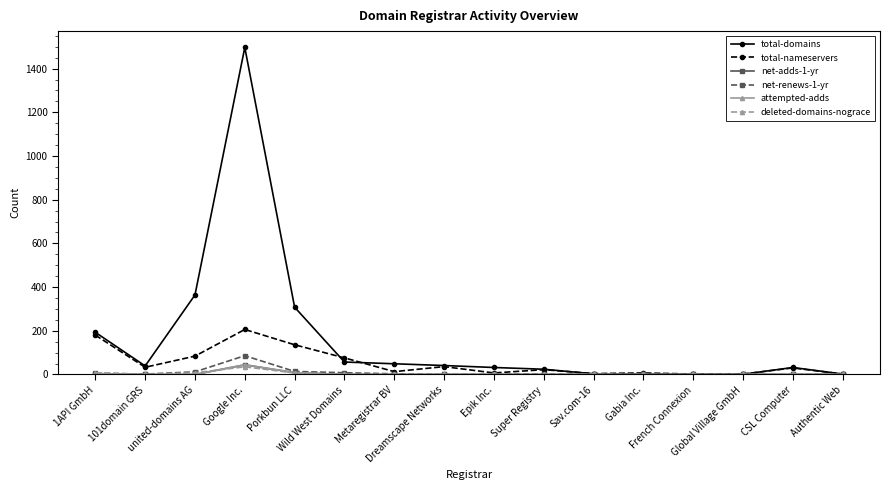

Is it true that total-domains equals 193 at 1API GmbH?

True